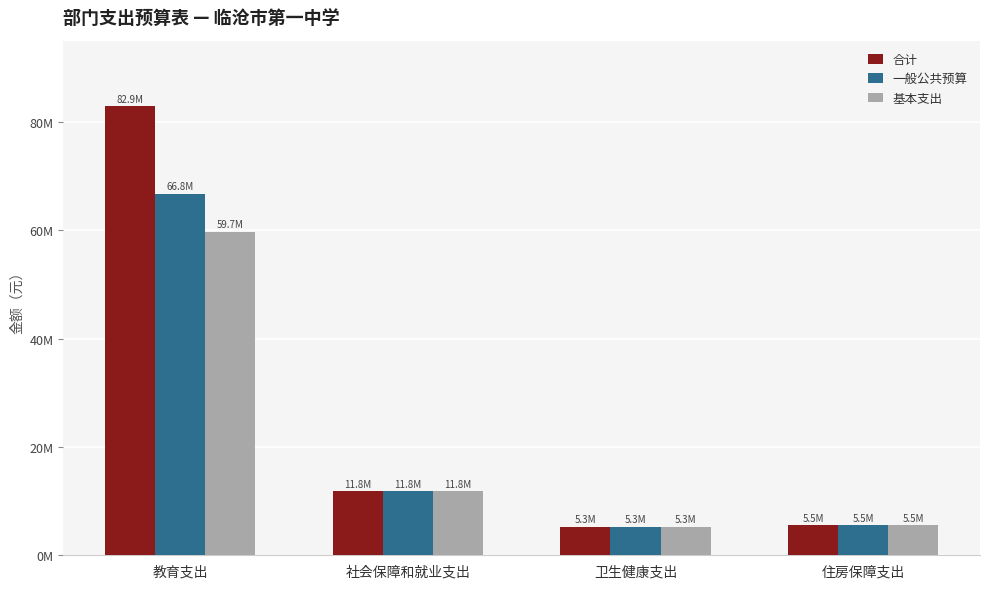

What are all the series names shown in the legend?

合计, 一般公共预算, 基本支出